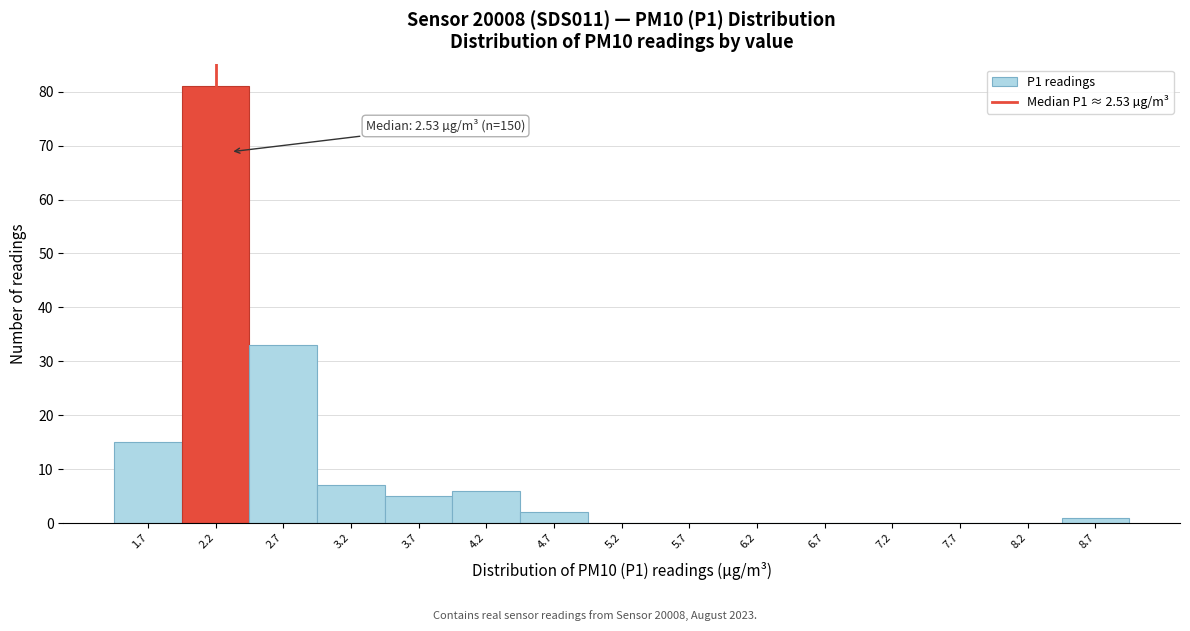

Reading left to right, what are all the values shown in this chart?

1.7=15	2.2=81	2.7=33	3.2=7	3.7=5	4.2=6	4.7=2	5.2=0	5.7=0	6.2=0	6.7=0	7.2=0	7.7=0	8.2=0	8.7=1